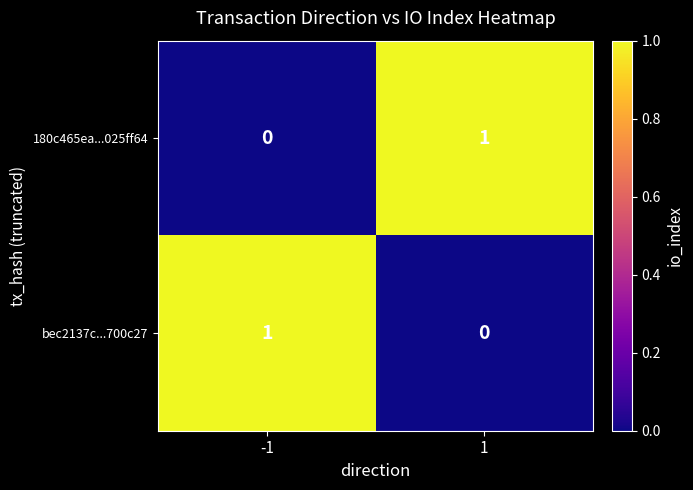

At -1, list the series in order from largest to smallest.

bec2137c...700c27, 180c465ea...025ff64